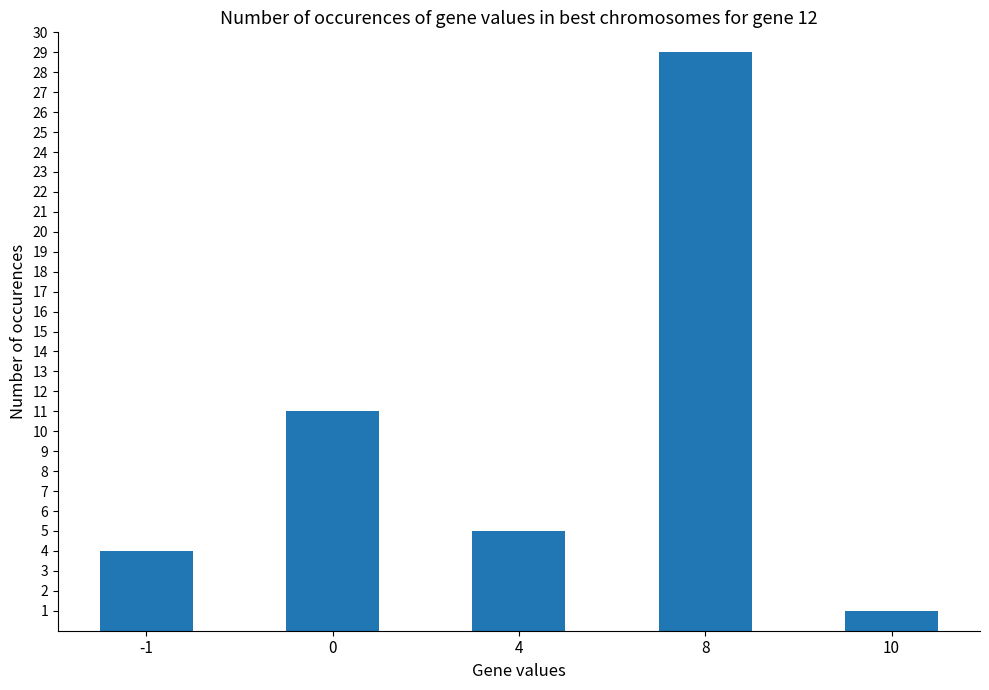

Reading right to left, what are all the values shown in this chart?

10=1	8=29	4=5	0=11	-1=4